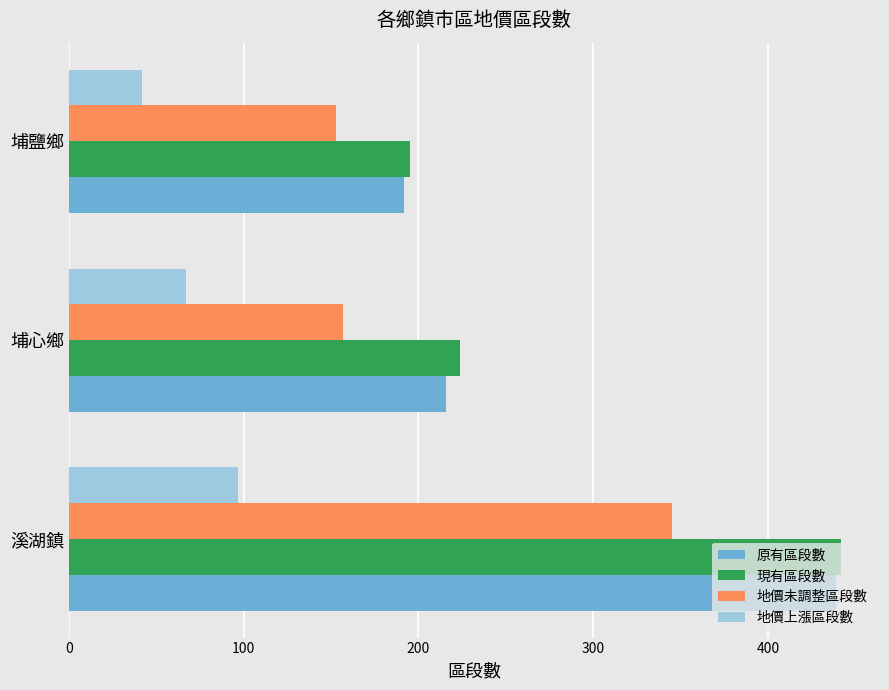

What is the spread (max minus min) of values at 埔心鄉?

157